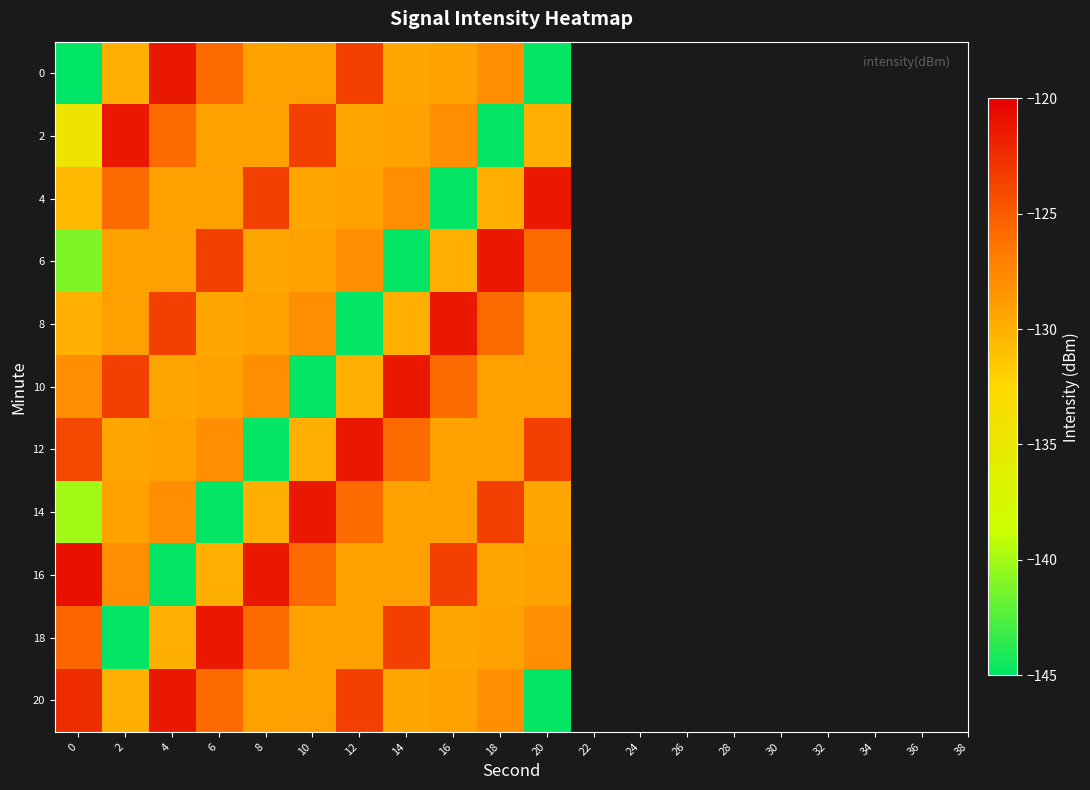

At 18, list the series in order from largest to smallest.

6, 14, 8, 0, 20, 12, 10, 18, 16, 4, 2